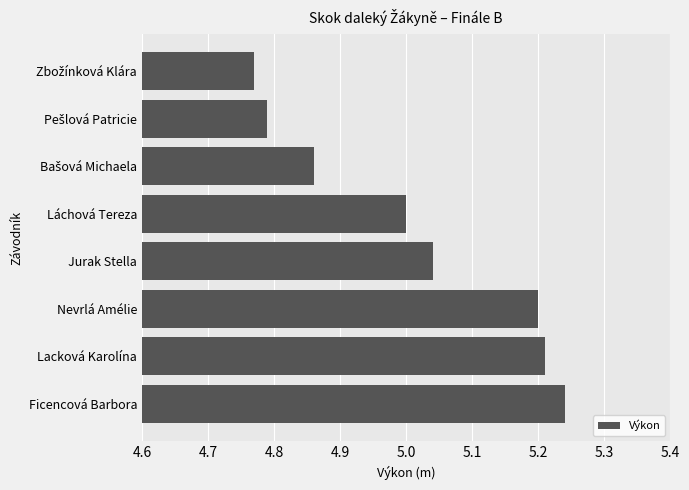

At which category does the chart reach its peak across all series?

Ficencová Barbora